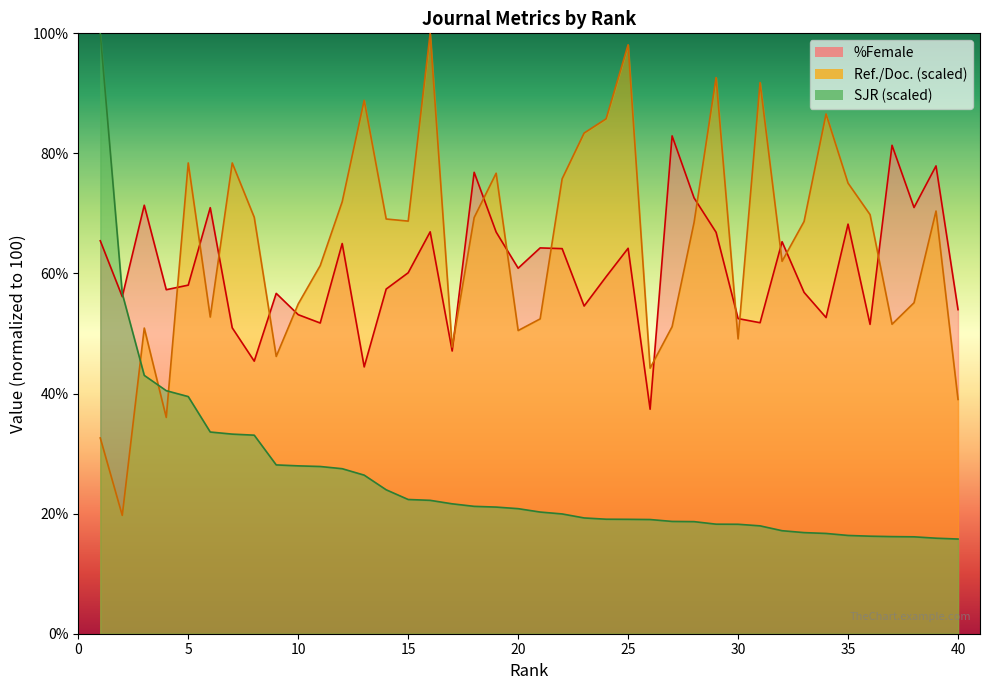

Which series ends up on top after the final intersection of %Female and SJR?

%Female